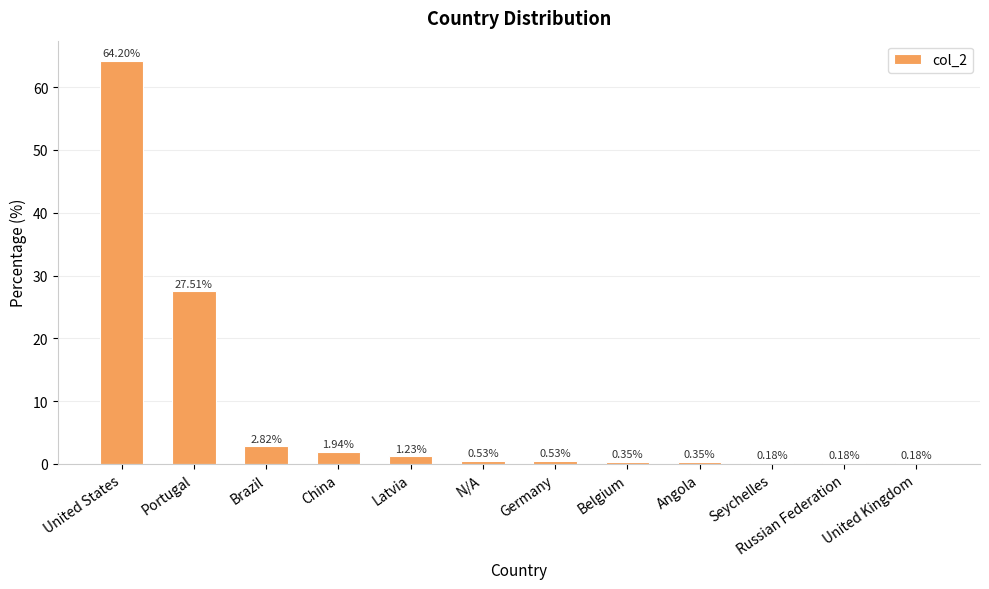

Between Brazil and Latvia, which is larger?

Brazil